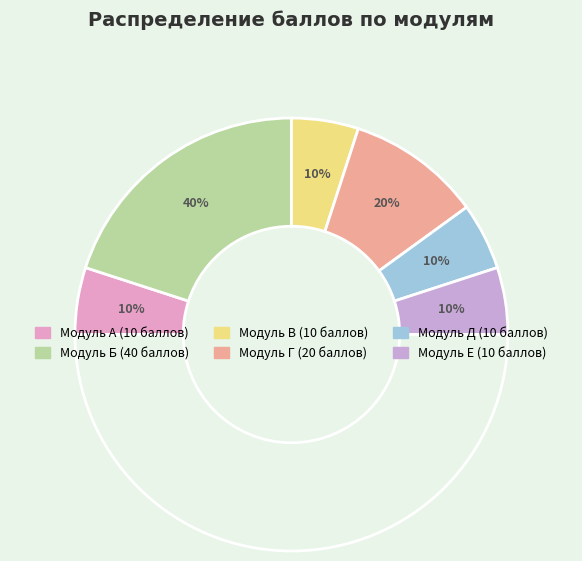

To the nearest percent, what is the difference between the largest and smallest slice percentages?

30%